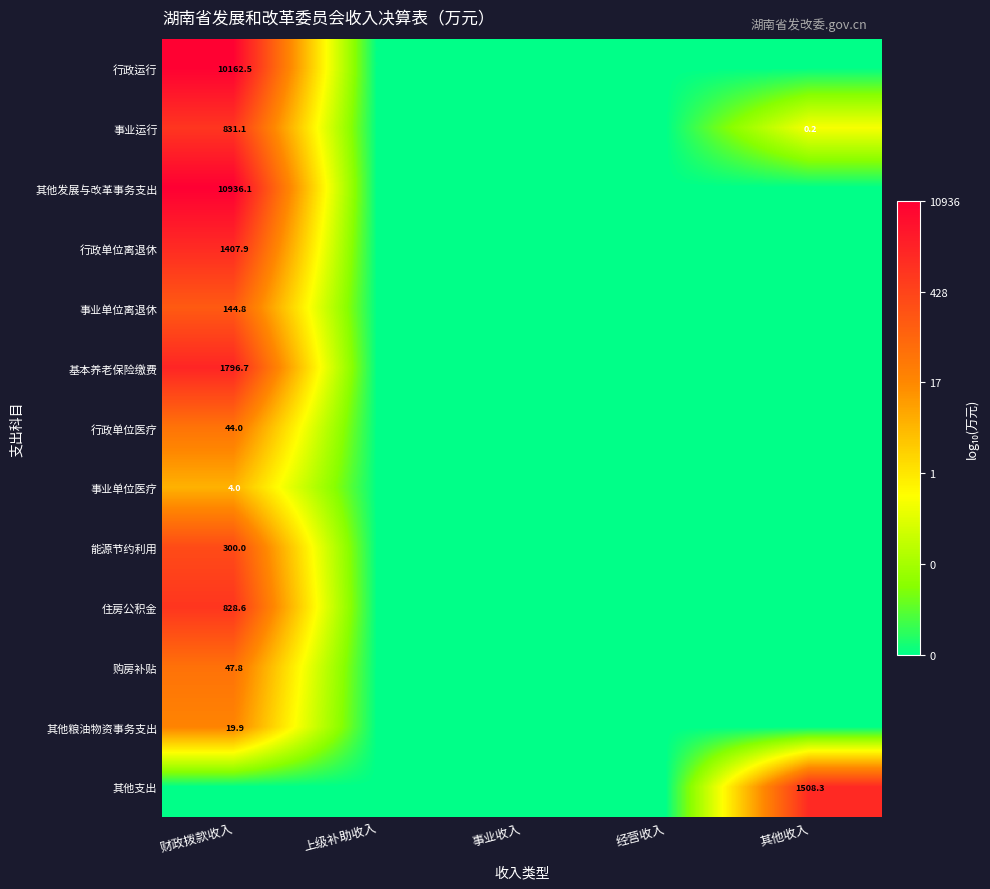

Is it true that 行政运行 equals 6.5 at 财政拨款收入?

False